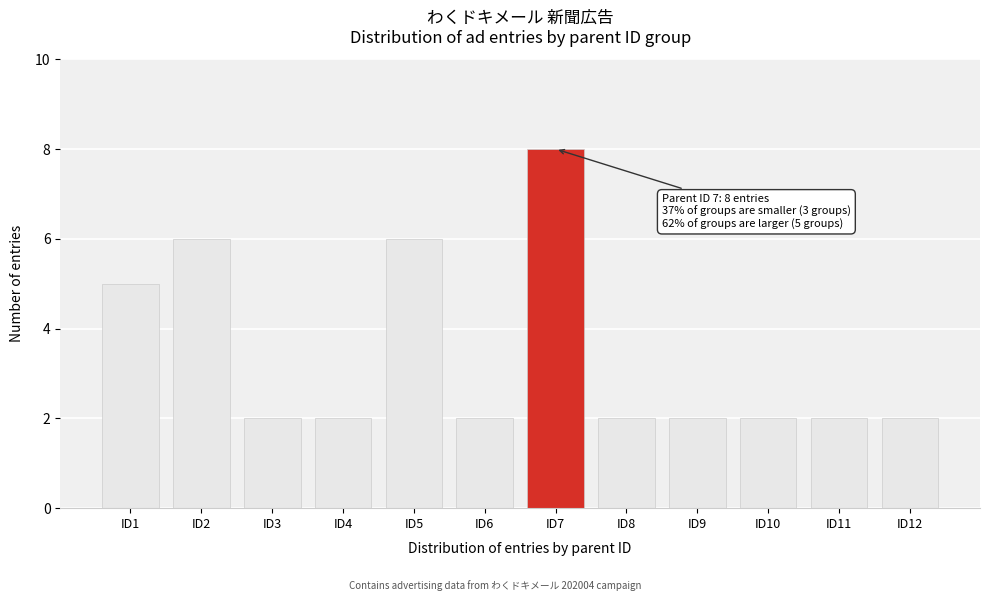

Reading right to left, list all the values displayed in this chart.

ID12=2	ID11=2	ID10=2	ID9=2	ID8=2	ID7=8	ID6=2	ID5=6	ID4=2	ID3=2	ID2=6	ID1=5